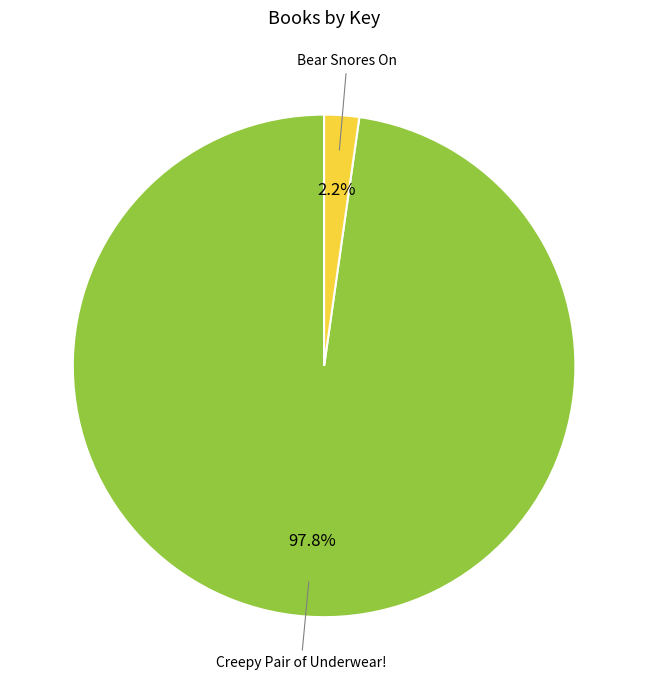

Is there a majority slice in this chart?

Yes